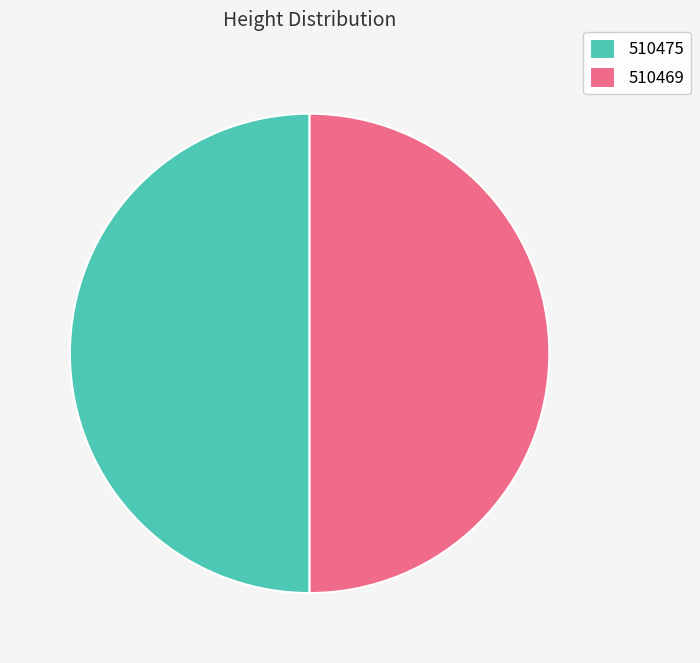

Do 510469 and 510475 together represent more than half of the pie?

Yes